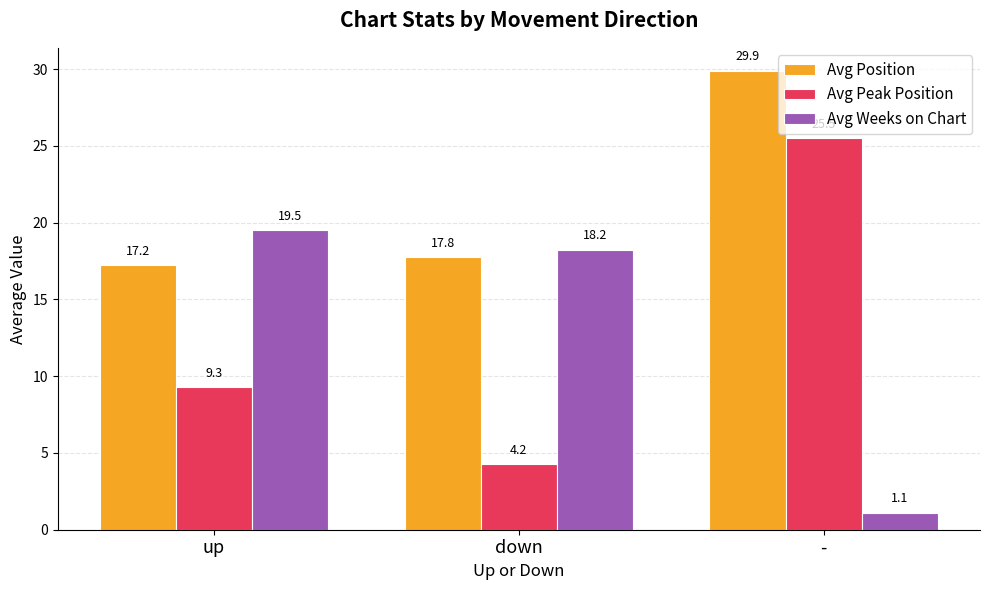

What is the sum of all Avg Position values?

64.9